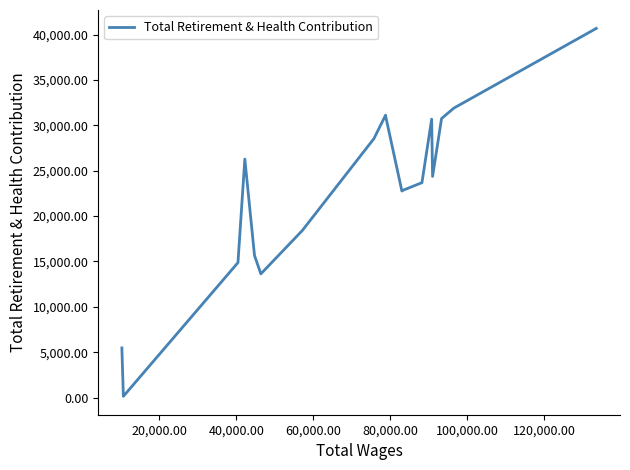

What is the greatest value displayed?

40691